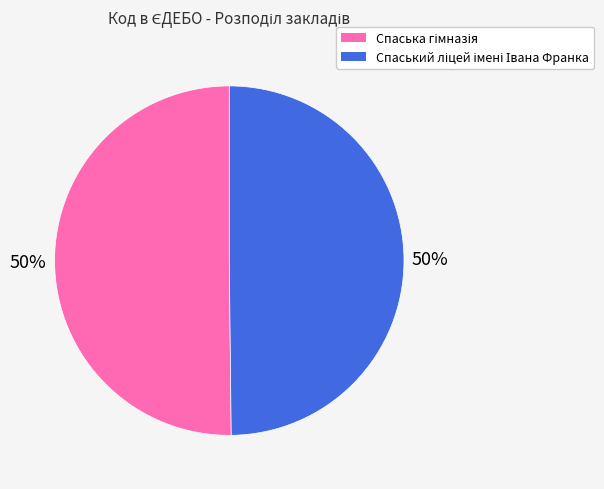

To the nearest percent, what is the average slice percentage?

50%